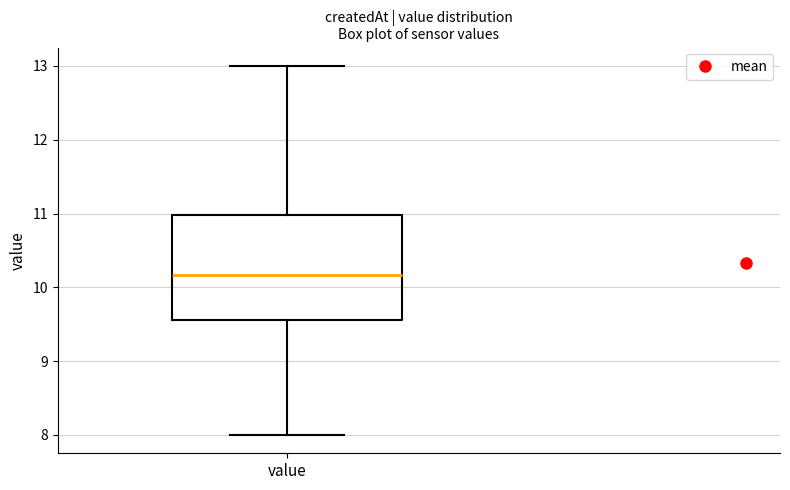

Transcribe this box plot: give where the median line is, the range the box spans, and where the two whiskers end, as read against the y-axis. The values are not printed on the chart, so give them approximately, as read against the axis.

median 10.2, box 9.6 to 11.0, whiskers 8.0 to 13.0